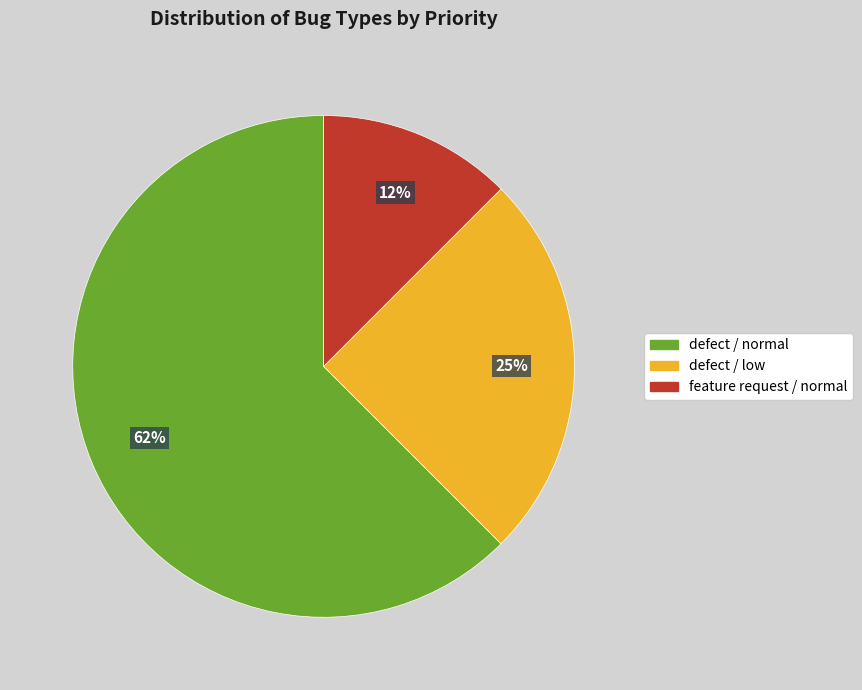

To the nearest percent, what is the average slice percentage?

33%